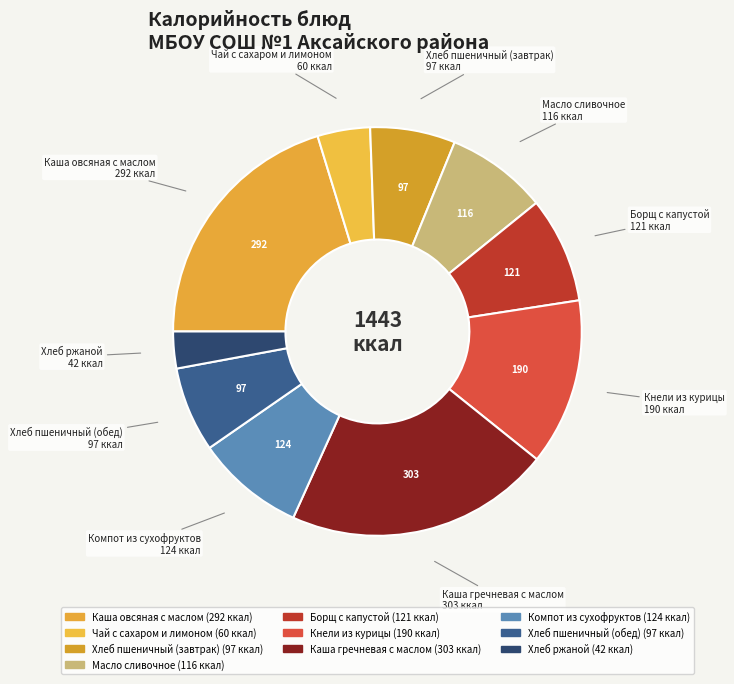

Rank the categories by value from highest to lowest.

Каша гречневая с маслом, Каша овсяная с маслом, Кнели из курицы, Компот из сухофруктов, Борщ с капустой, Масло сливочное, Хлеб пшеничный (завтрак), Хлеб пшеничный (обед), Чай с сахаром и лимоном, Хлеб ржаной